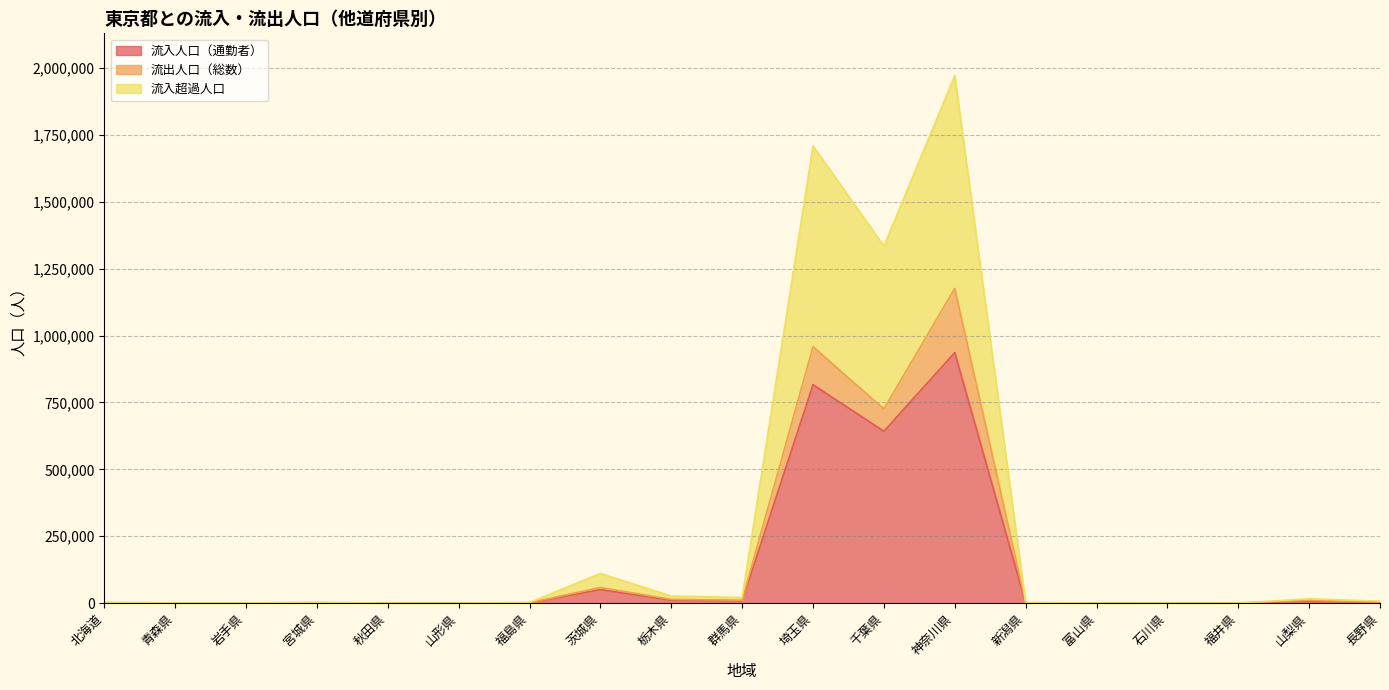

At which category does 流入人口（通勤者） reach its first local peak?

宮城県